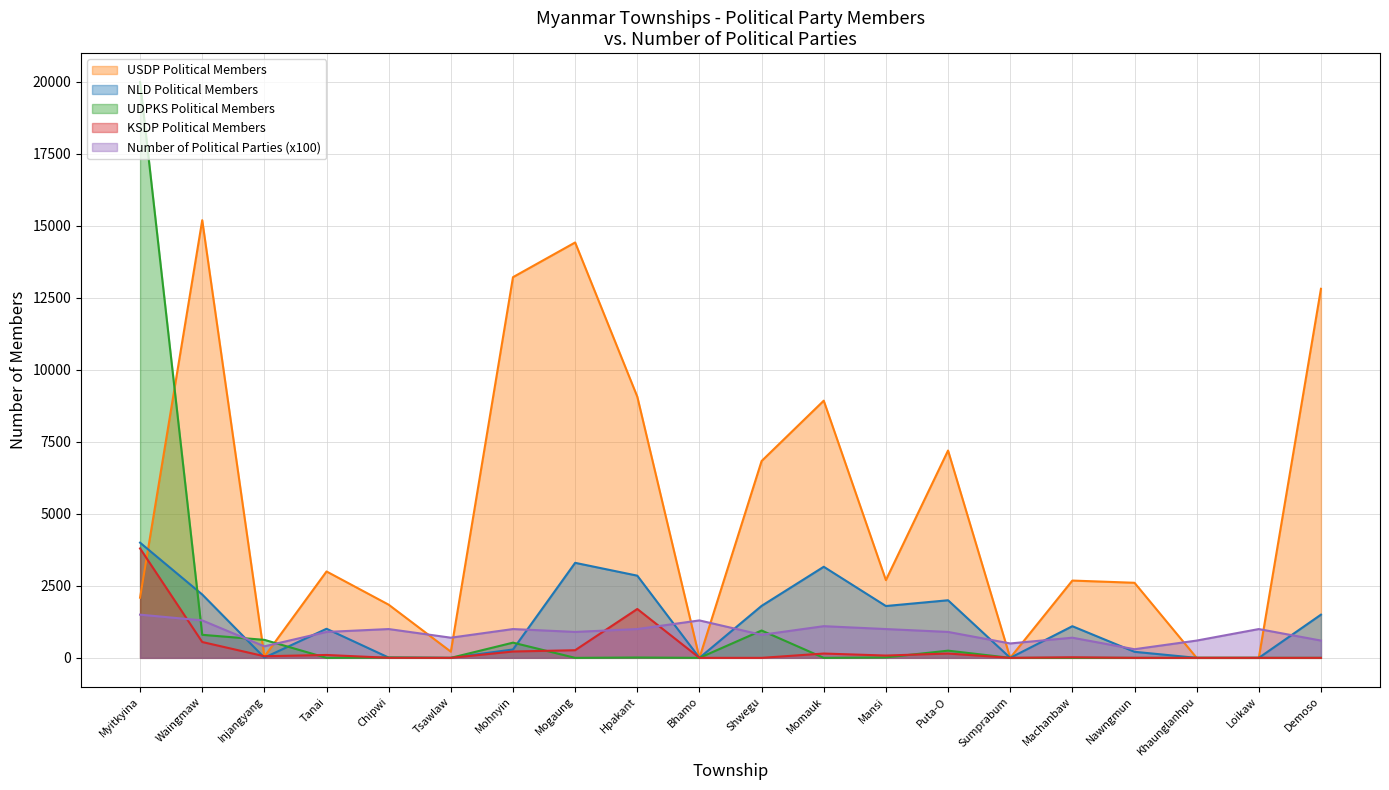

Read the NLD Political Members value at Myitkyina.

4000